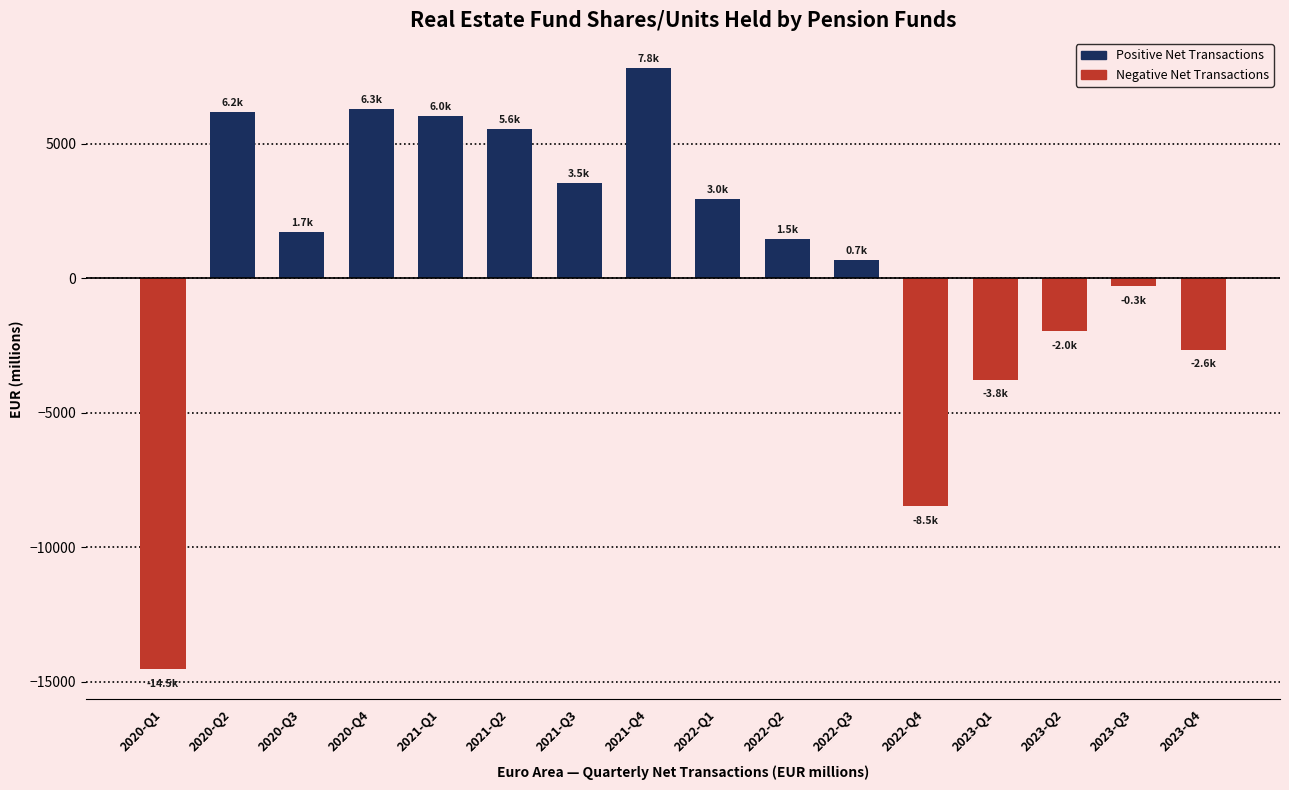

How many data points are less than 1730?

8